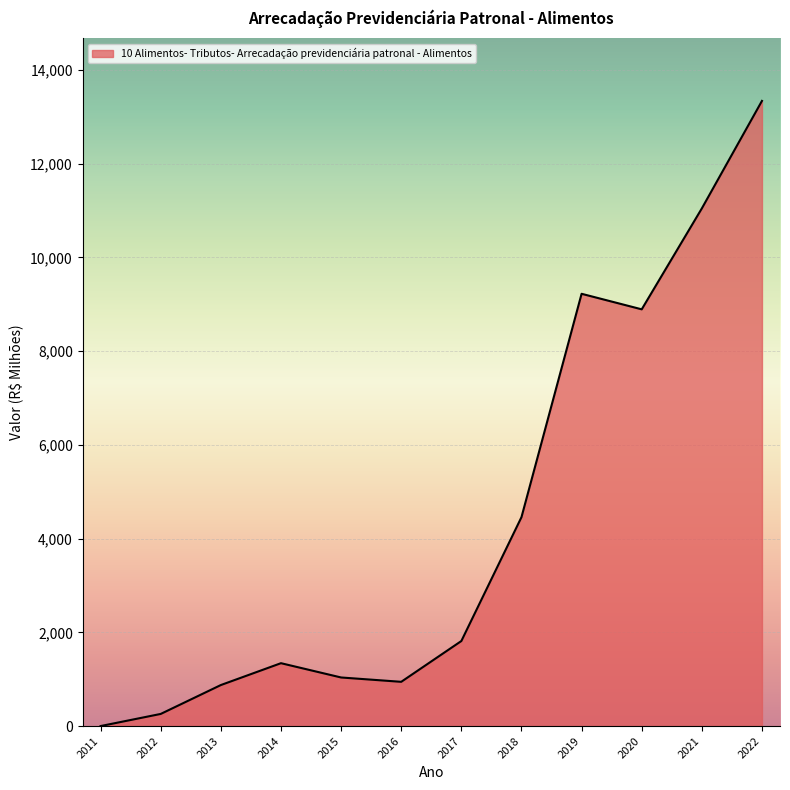

True or false: the data shows 875.1 at 2013.

True